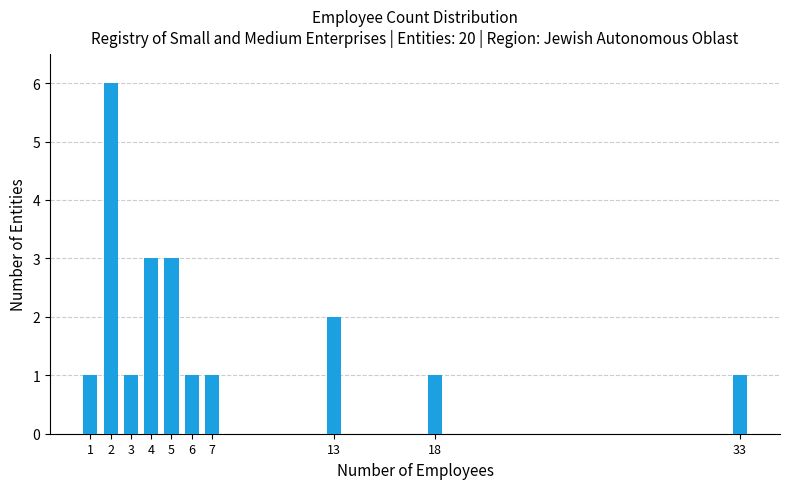

Reading left to right, extract all data points from this chart.

1=1	2=6	3=1	4=3	5=3	6=1	7=1	13=2	18=1	33=1